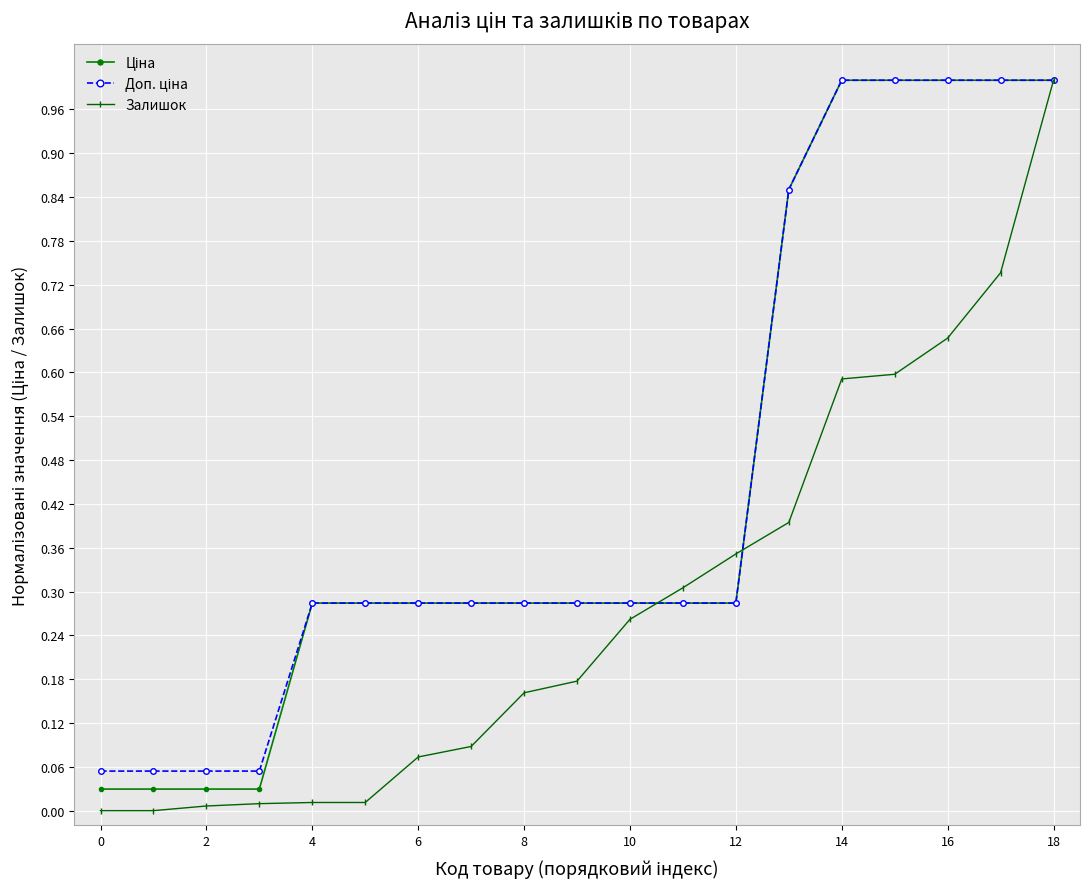

How many lines are shown in the chart?

3